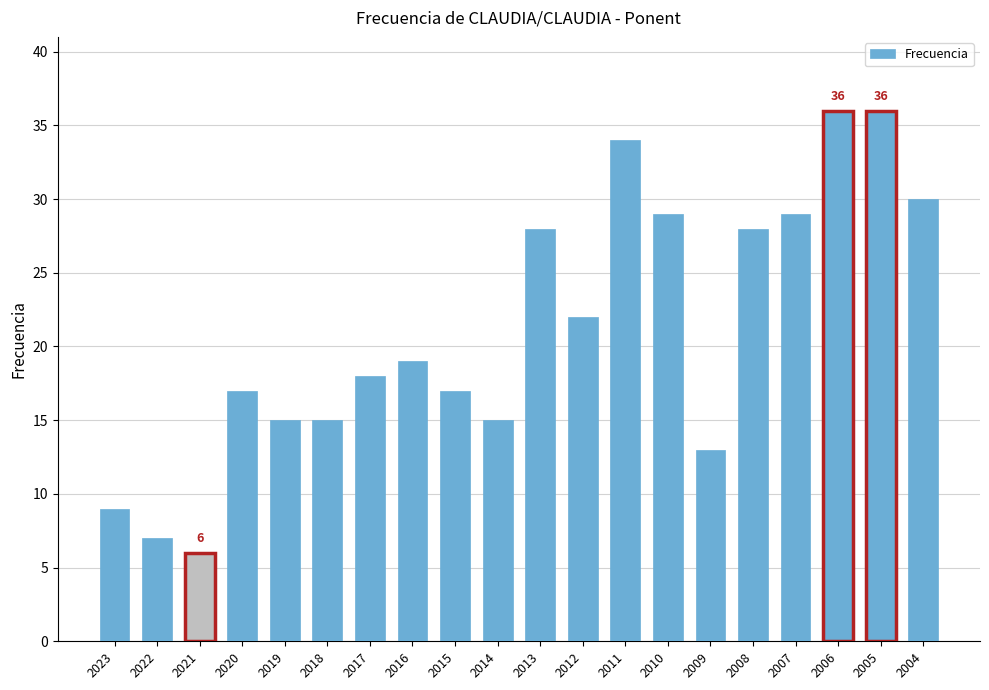

Does the chart contain any negative values?

No